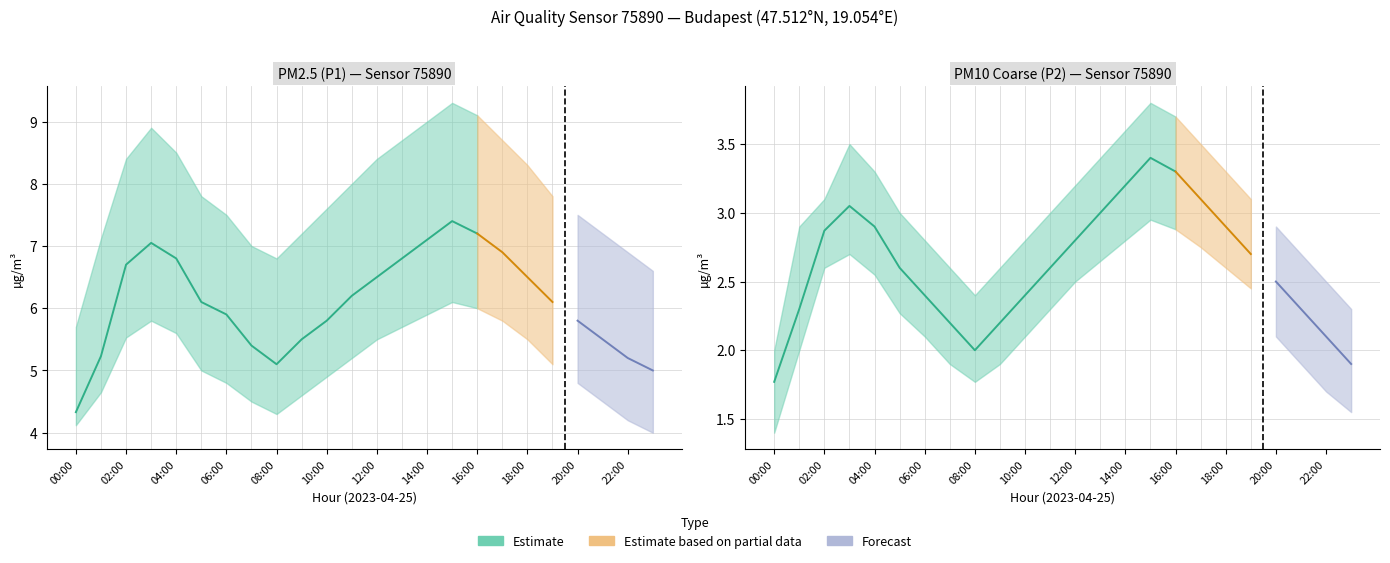

Does the chart display data point markers on the line(s)?

No